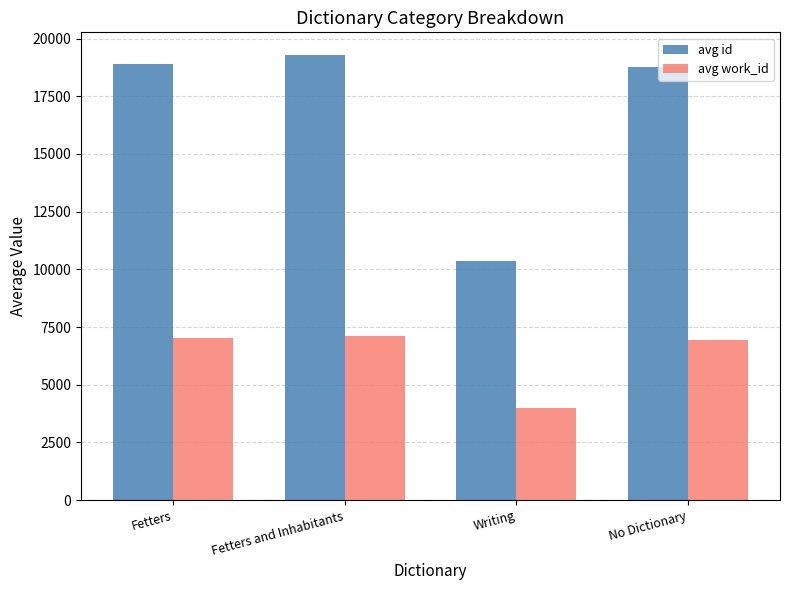

What is the minimum value shown in the chart?

3985.0